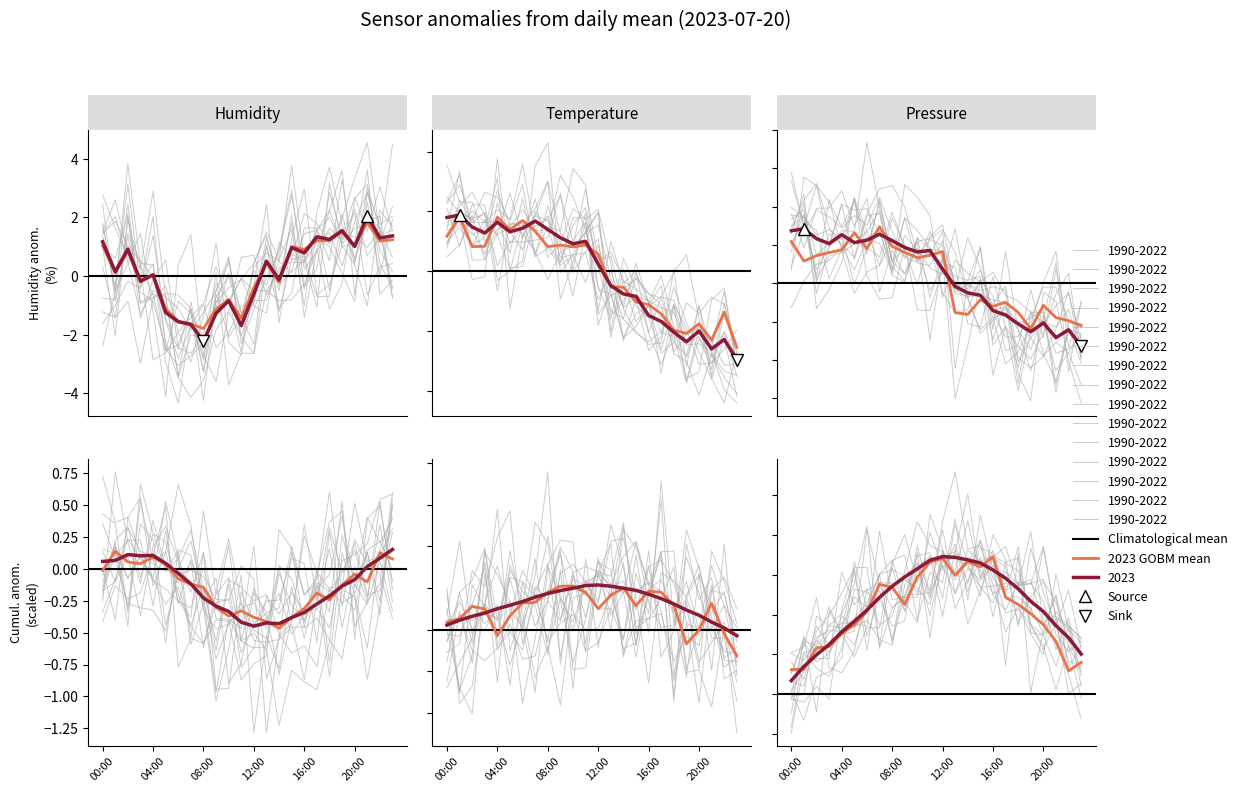

Is the value of temperature at 18 greater than the value of humidity at 22?

No